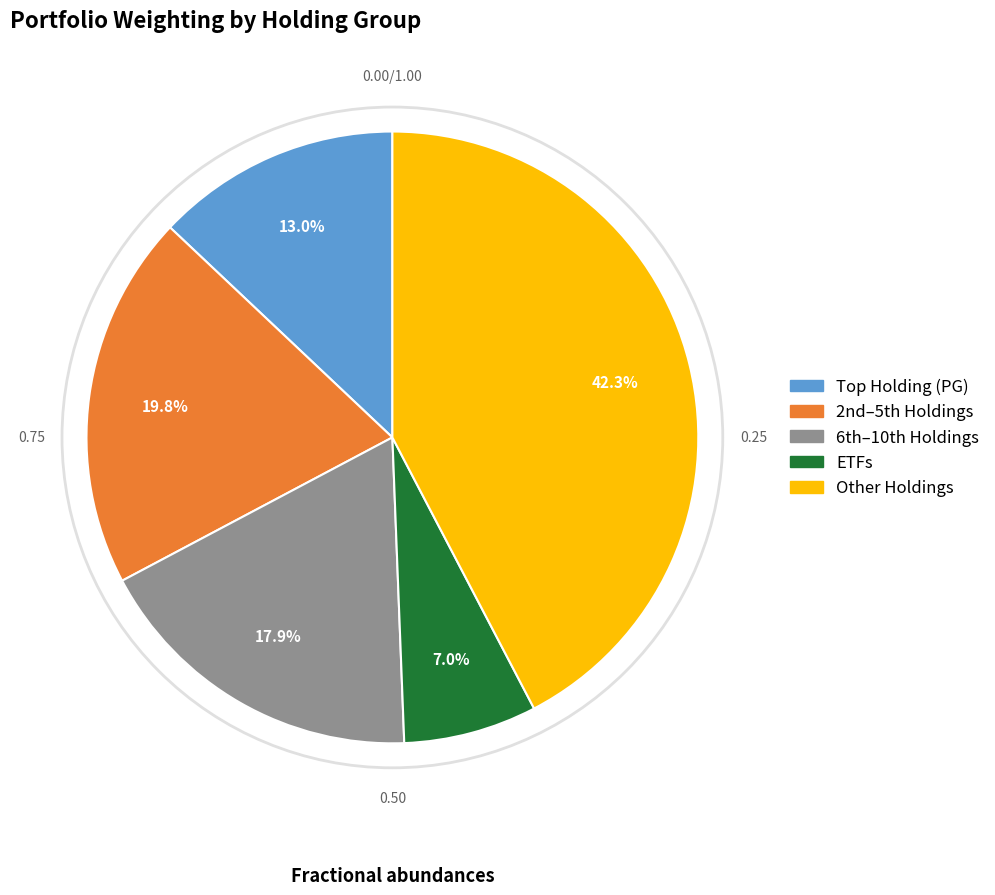

Is there a majority slice in this chart?

No